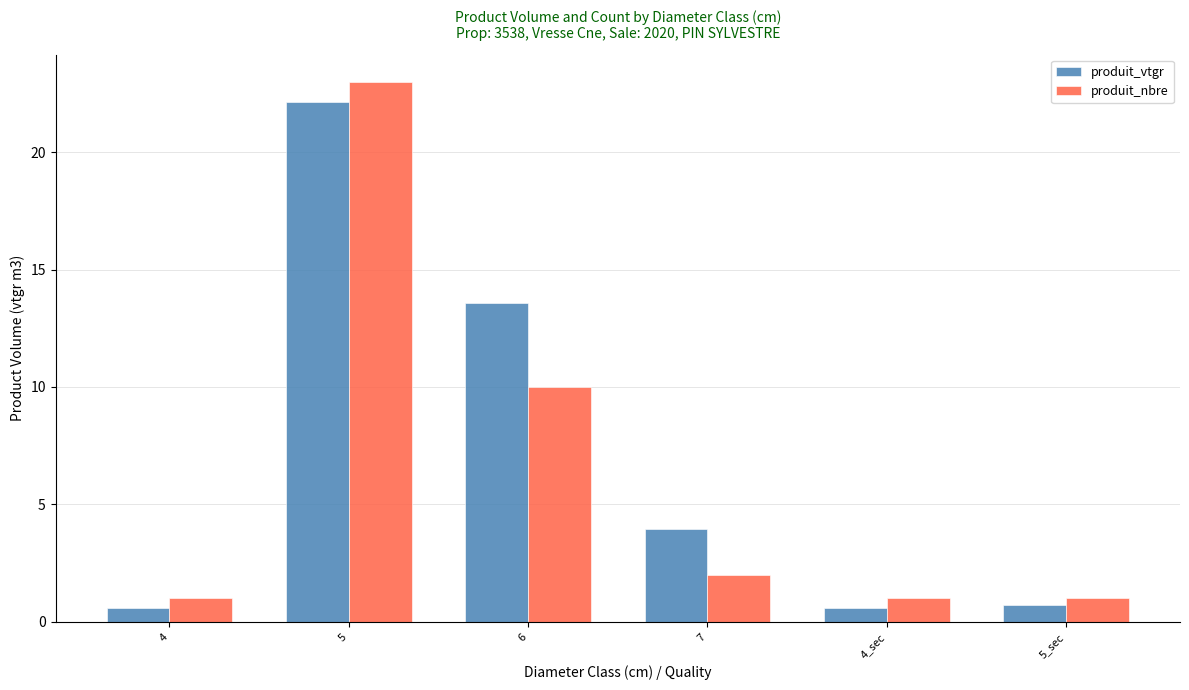

How many categories are shown in the chart?

6